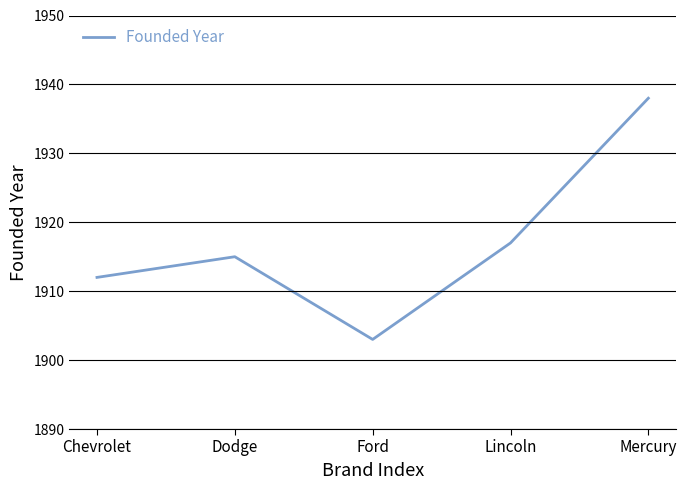

At which label is the value closest to 1920?

Lincoln